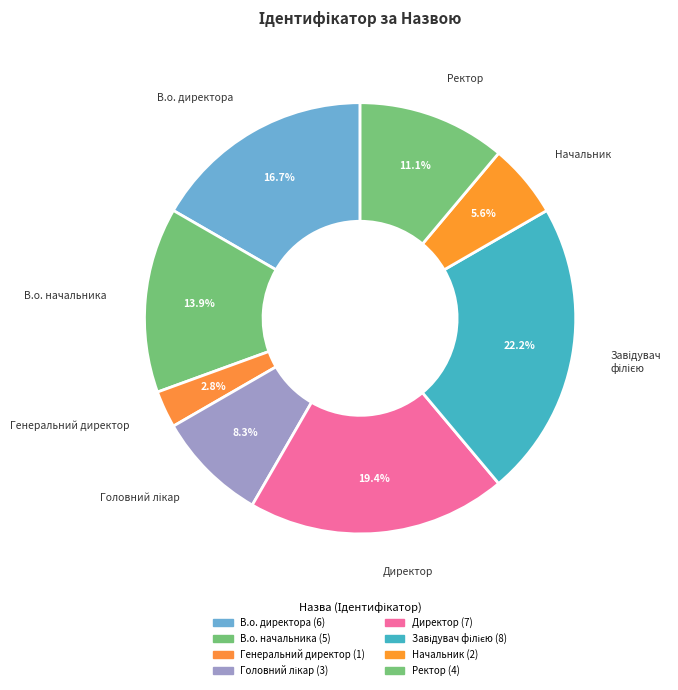

What is the change in value from В.о. начальника to Головний лікар?

-2